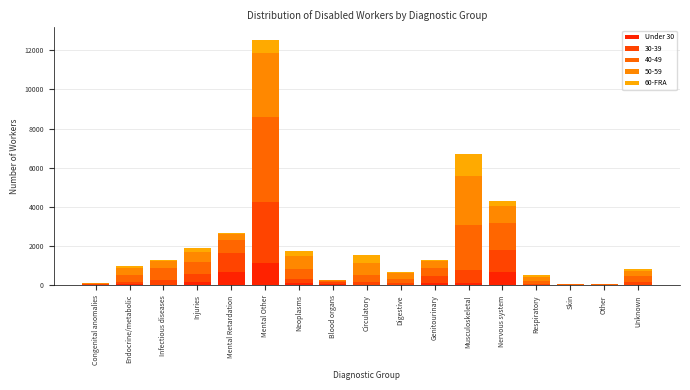

Count the number of data series in this chart.

5